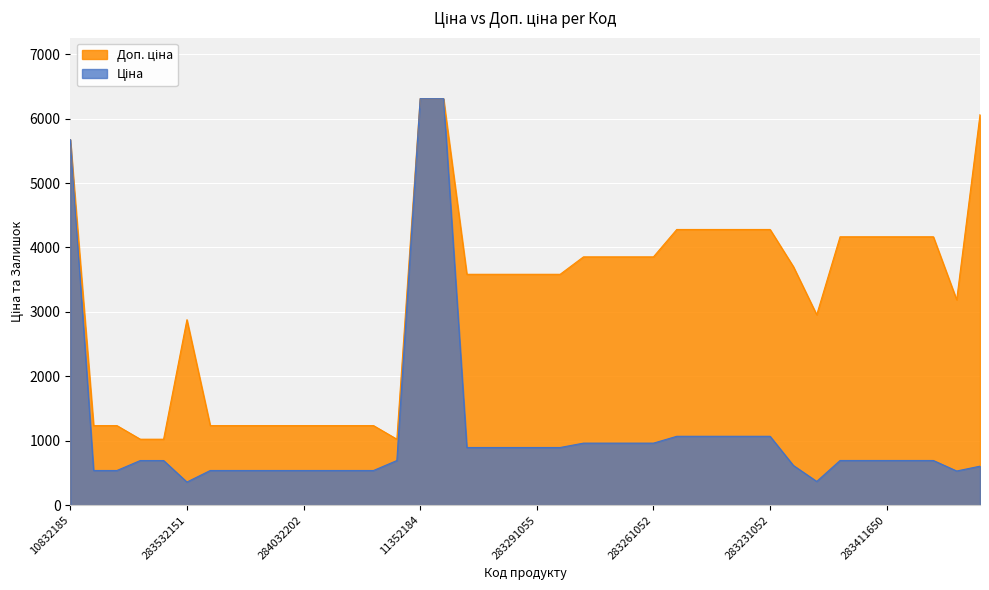

What is the sum of the Ціна values at 283291856 and 284032206?

1434.9